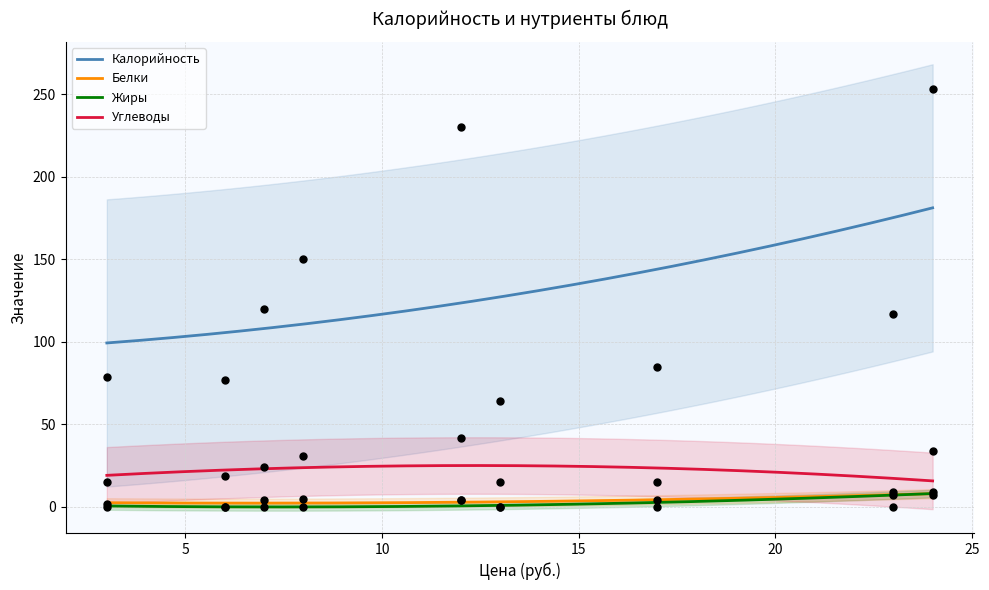

Which series has the largest total across all categories?

Калорийность